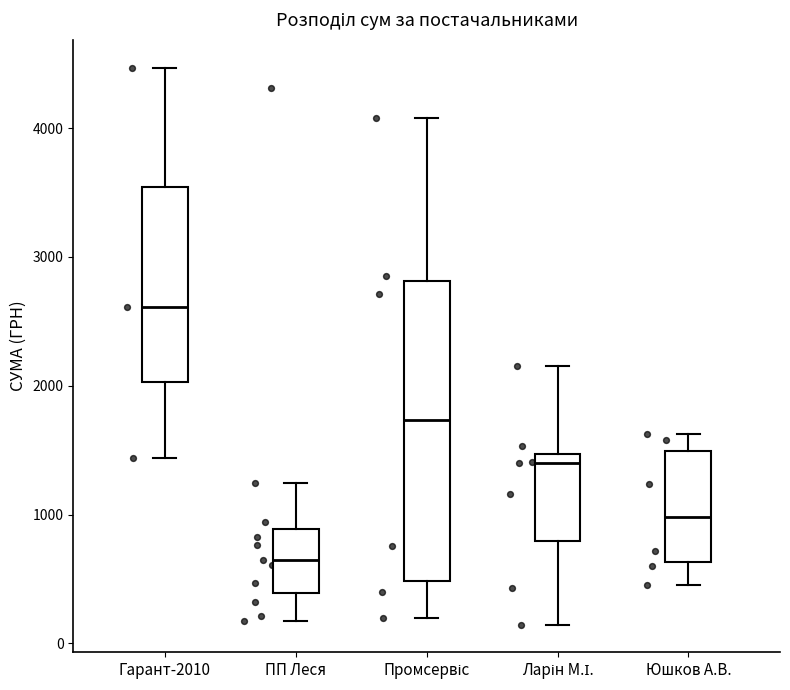

Where is the upper edge of the box for ПП Леся on the y-axis? The values are not printed on the chart, so give them approximately, as read against the axis.

900